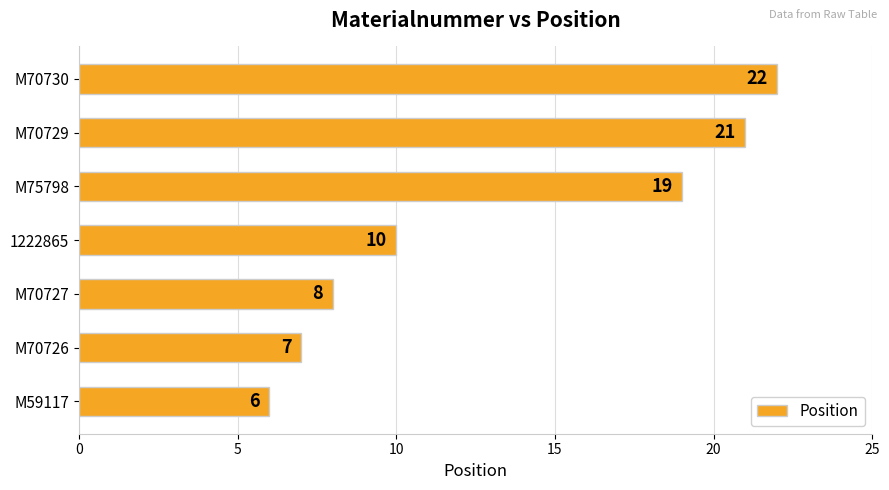

Reading top to bottom, what are all the values shown in this chart?

M70730=22	M70729=21	M75798=19	1222865=10	M70727=8	M70726=7	M59117=6